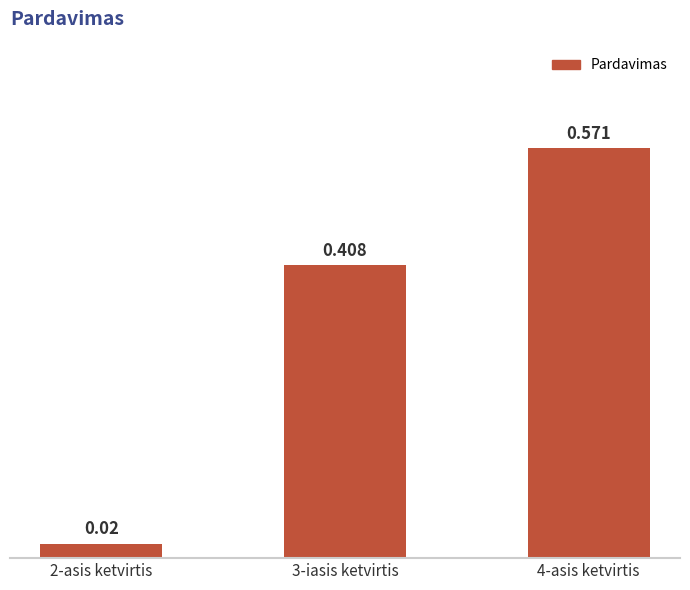

Are the bars grouped side by side (vs. stacked)?

No